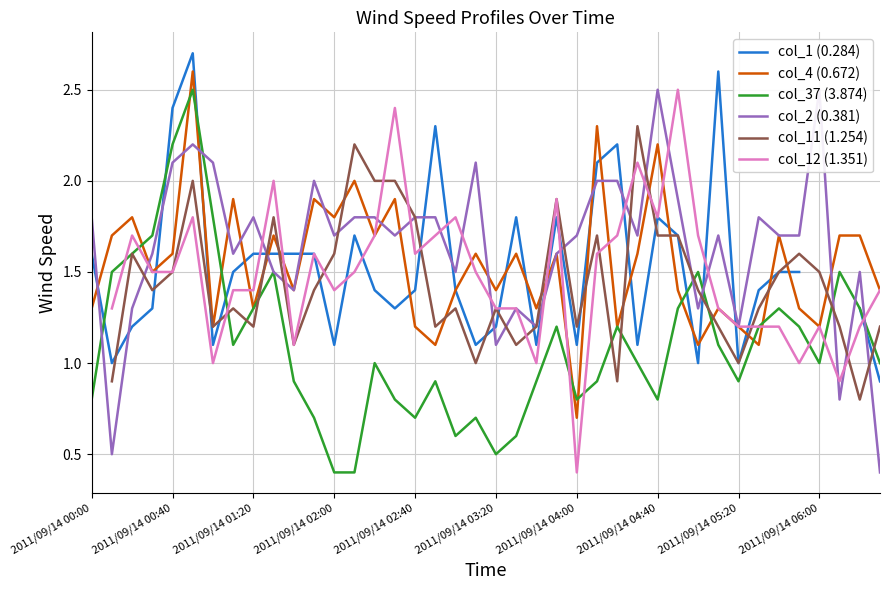

What is the difference between the highest and lowest values at 31?

1.5